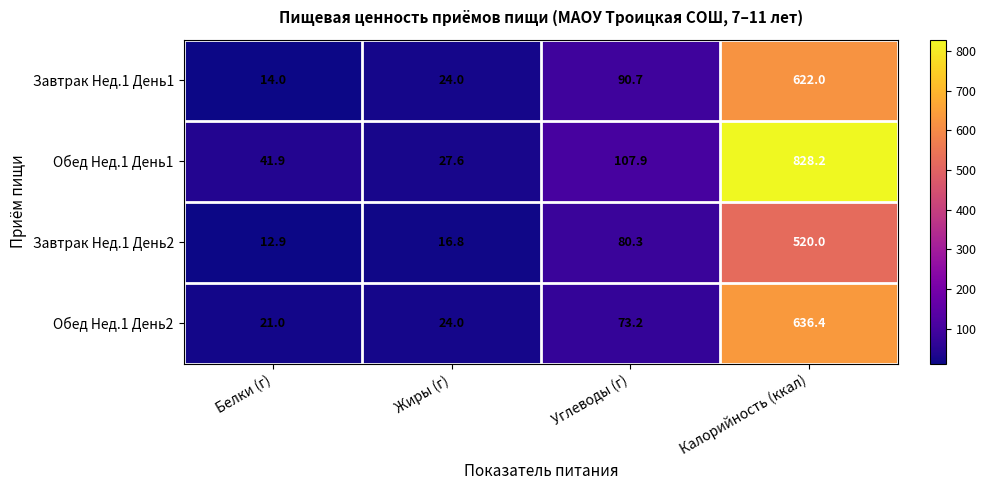

How many values in the Завтрак Нед.1 День1 series are below 90?

2